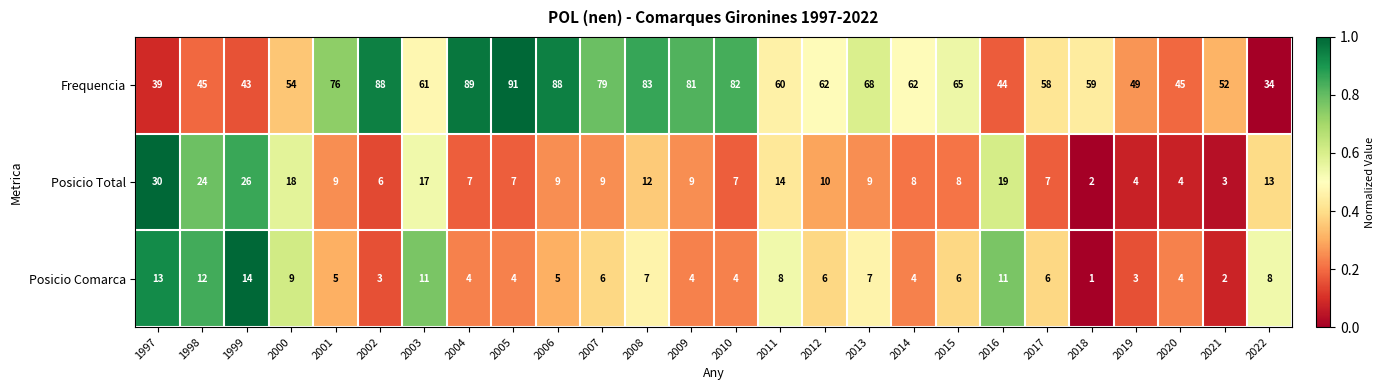

What is the average value of the Posicio Comarca series?

6